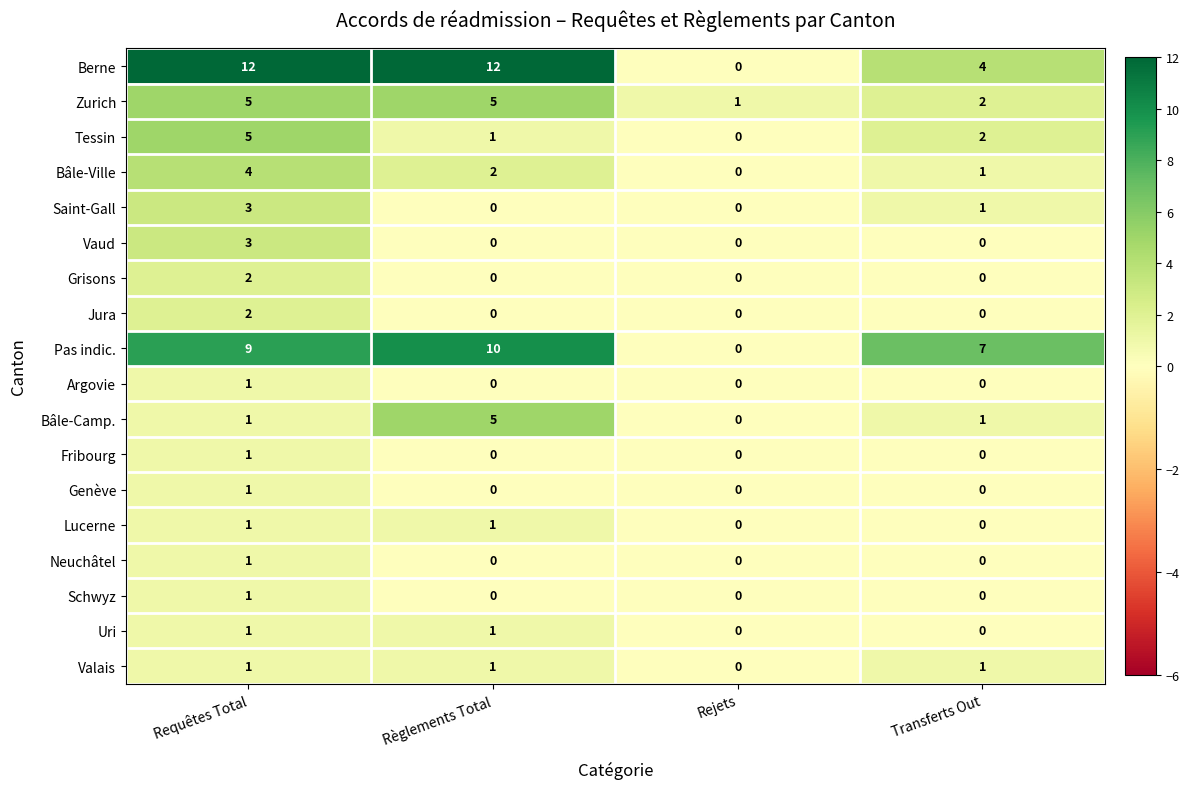

Which series has the widest spread of values?

Berne